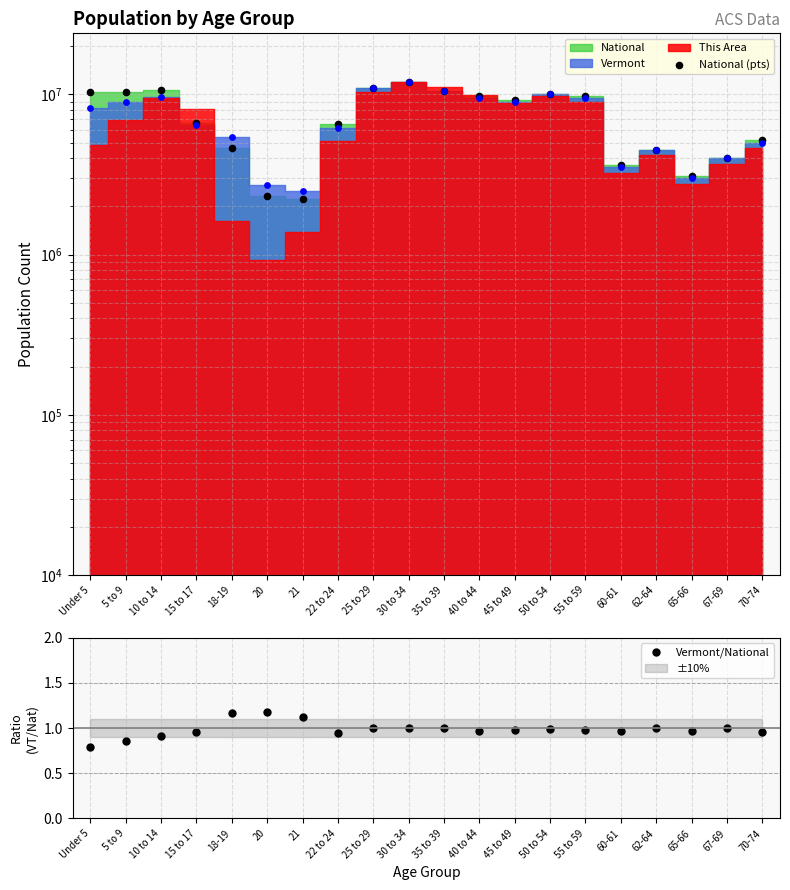

Which series has the largest Y range (max minus min)?

National (pts)